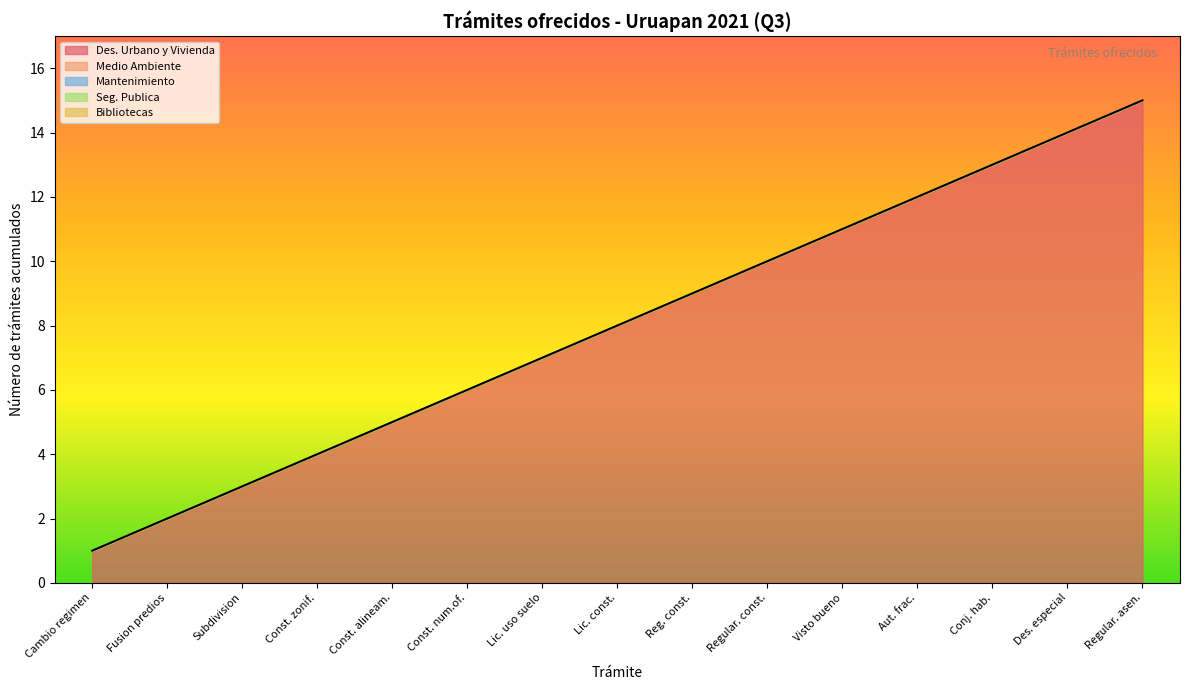

What position from the left is Subdivision?

3